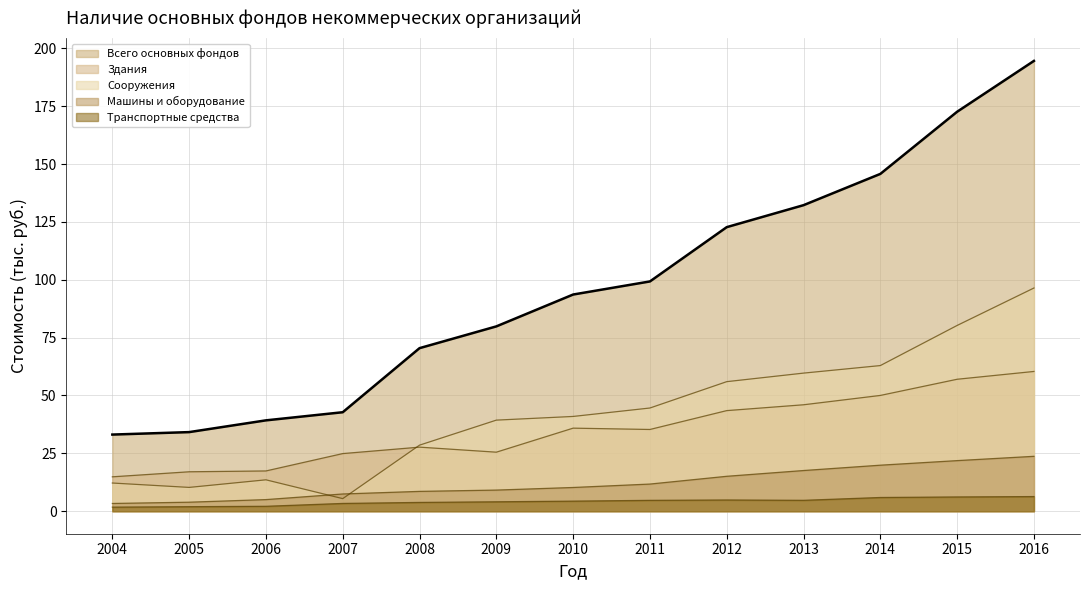

List the labels in order of Всего основных фондов value, smallest first.

2004, 2005, 2006, 2007, 2008, 2009, 2010, 2011, 2012, 2013, 2014, 2015, 2016